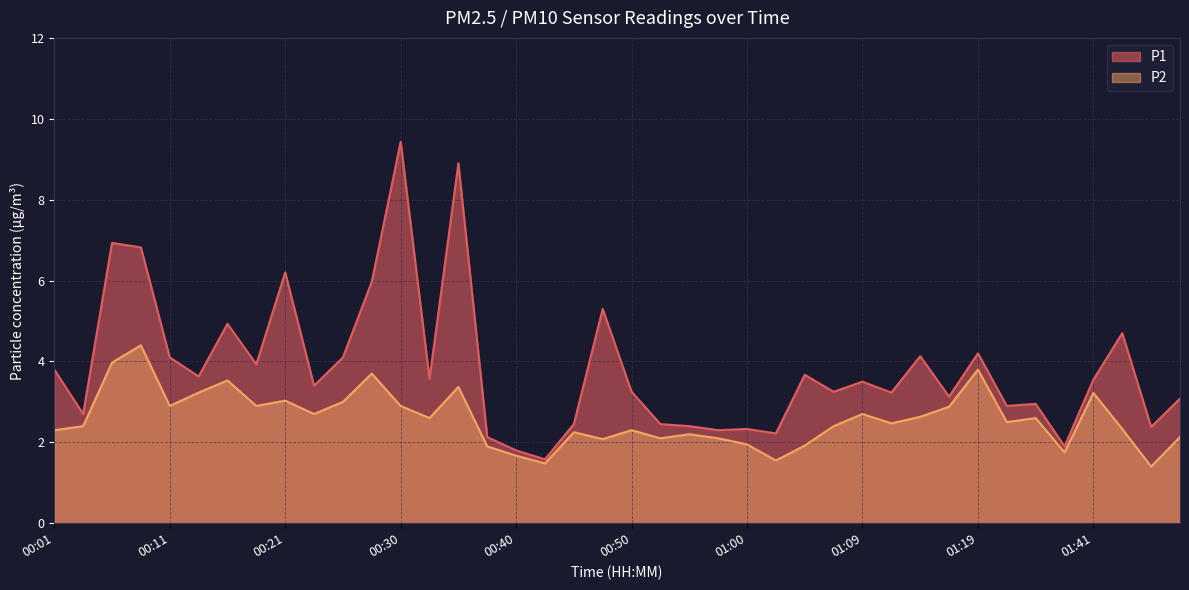

What is the total value across all series at 01:19?

8.0